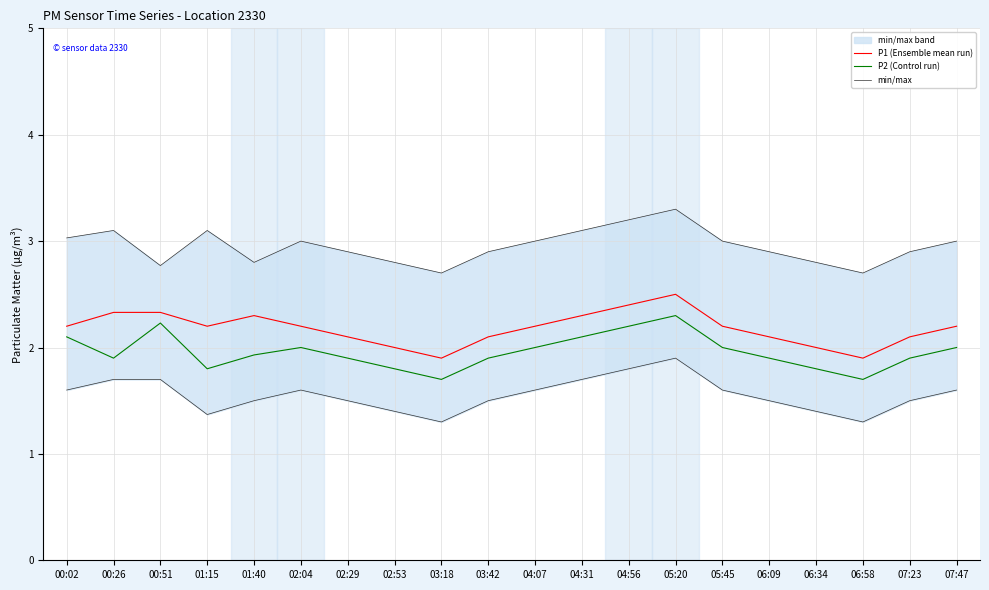

Which category has the lowest value in the P2 (Control run) series?

03:18